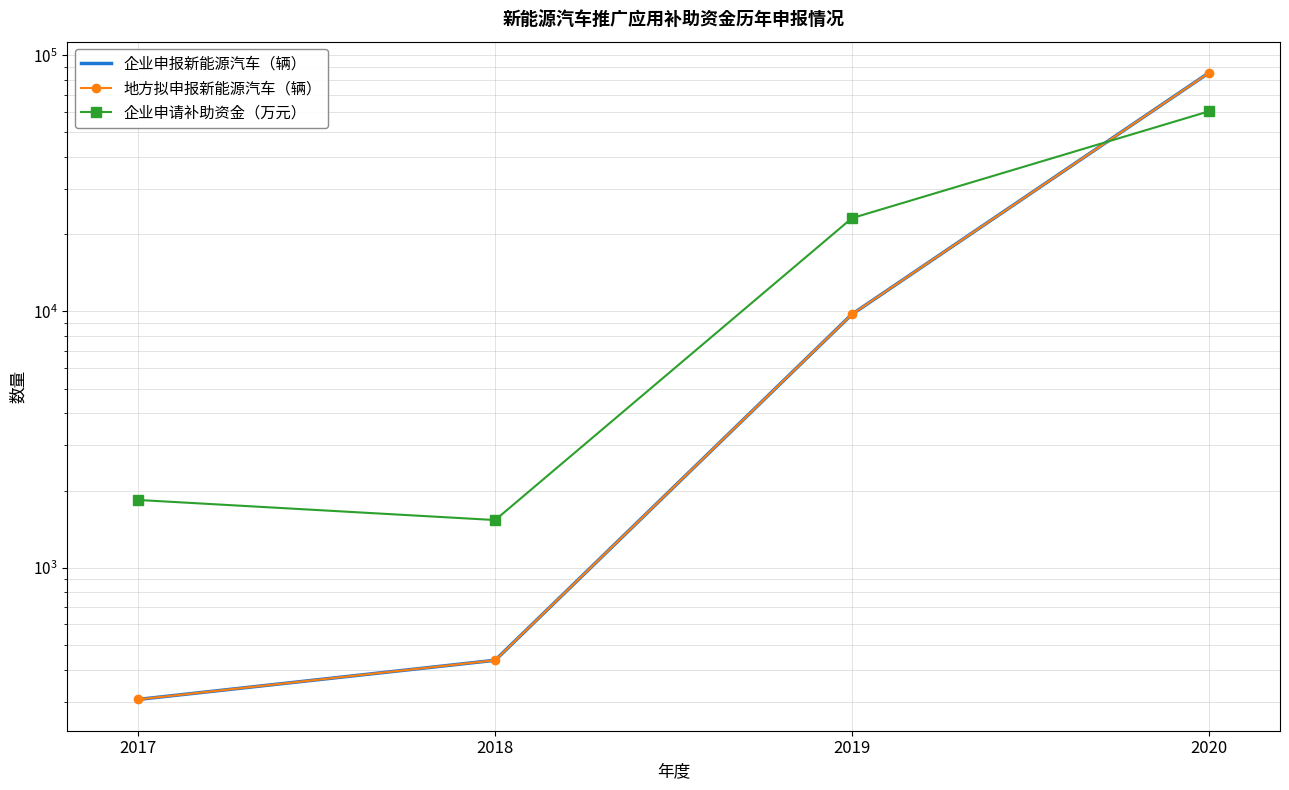

How many interior local valleys does the 企业申请补助资金（万元） series have?

1